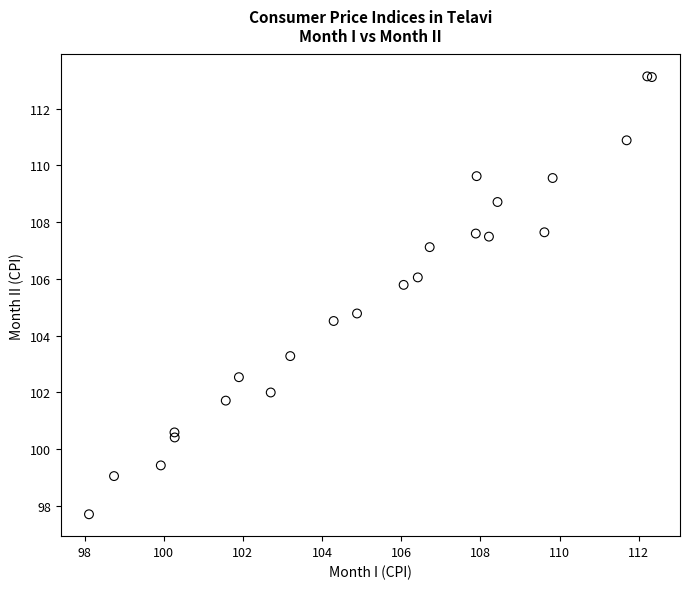

What Y value in the scatter plot is closest to 105?

104.8